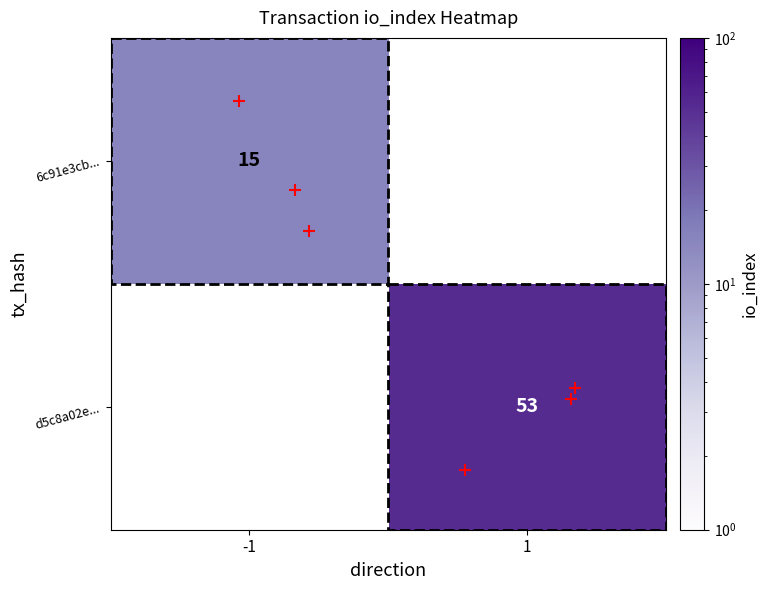

Rank the categories by 6c91e3cb... value from highest to lowest.

-1, 1